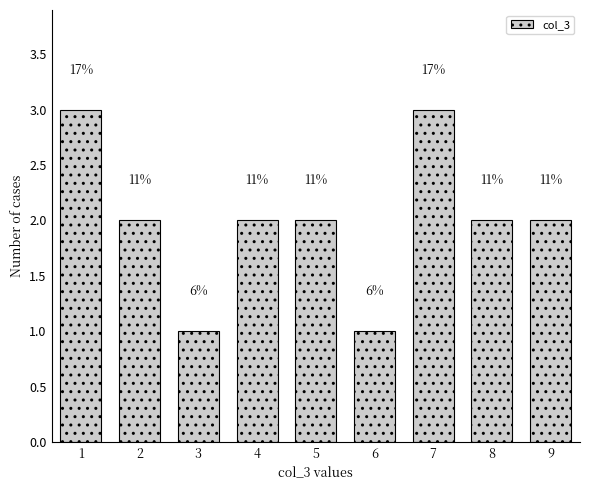

How many bars are there in total?

9